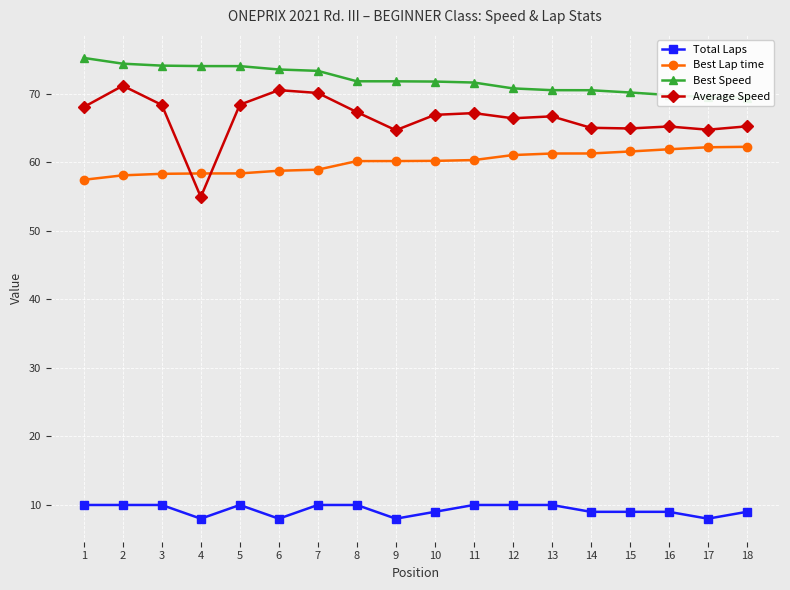

What is the average value of the Best Speed series?

72.0